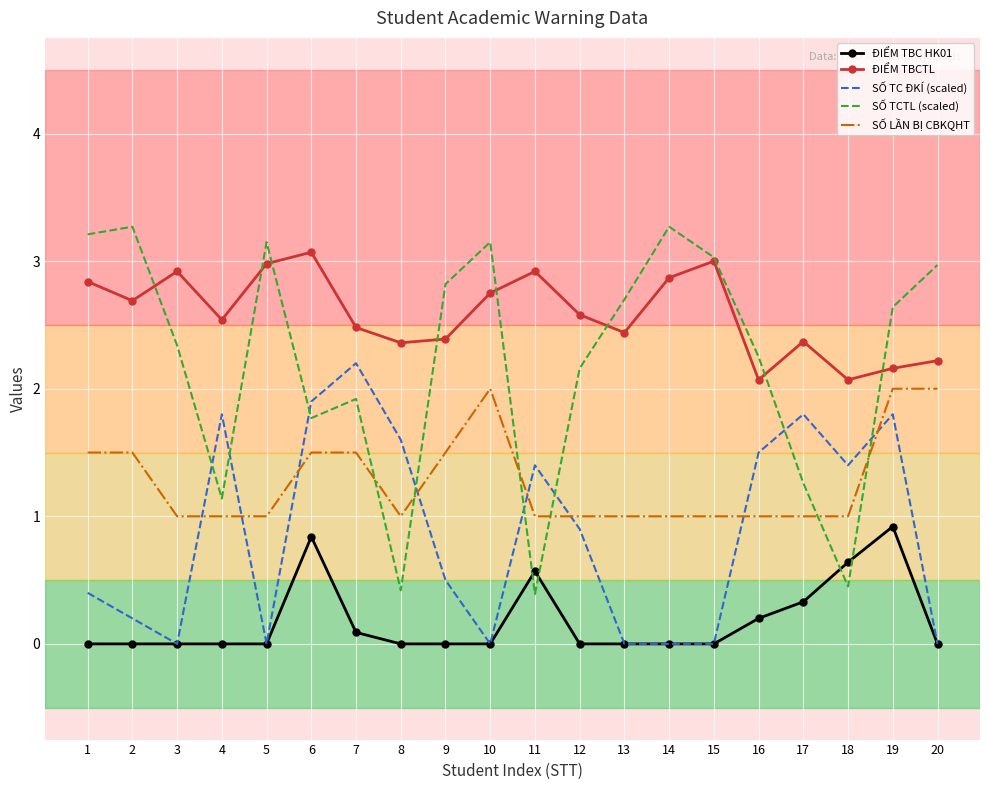

Which series changed the most between 19 and 20?

SỐ TC ĐKÍ (scaled)